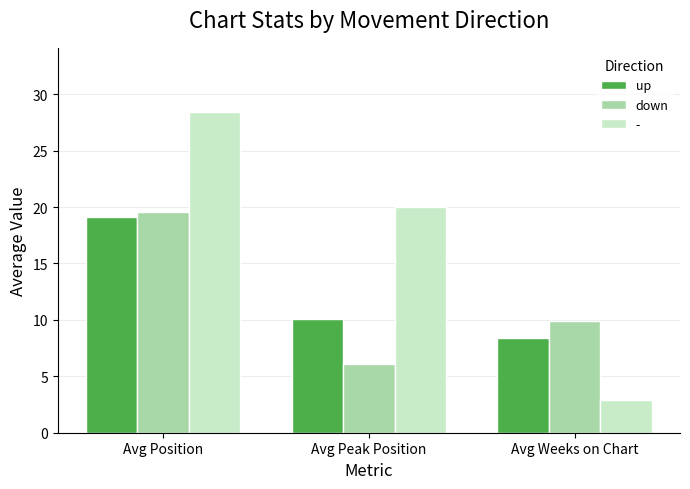

What is the label of the 3rd bar from the left?

Avg Weeks on Chart